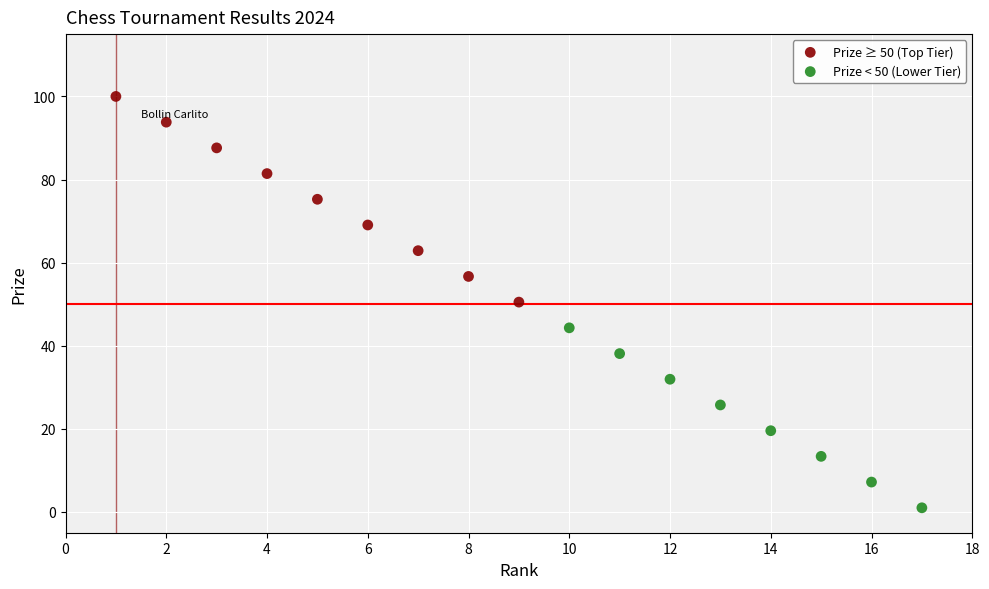

Which series reaches the minimum Y coordinate?

Prize < 50 (Lower Tier)